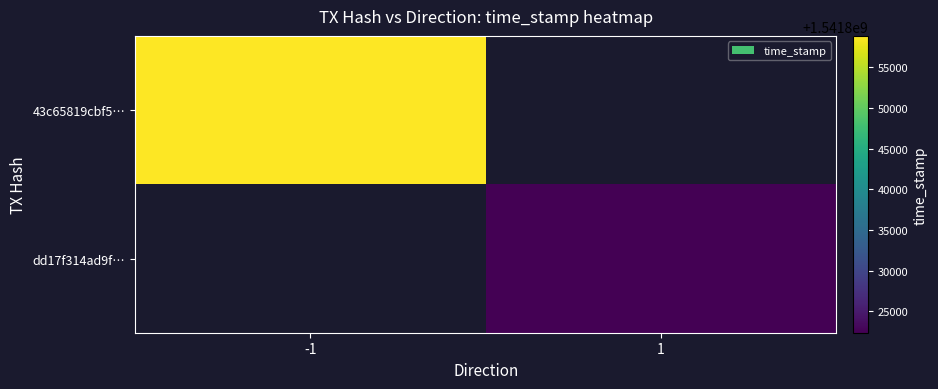

What is the greatest value displayed?

1541858878.0